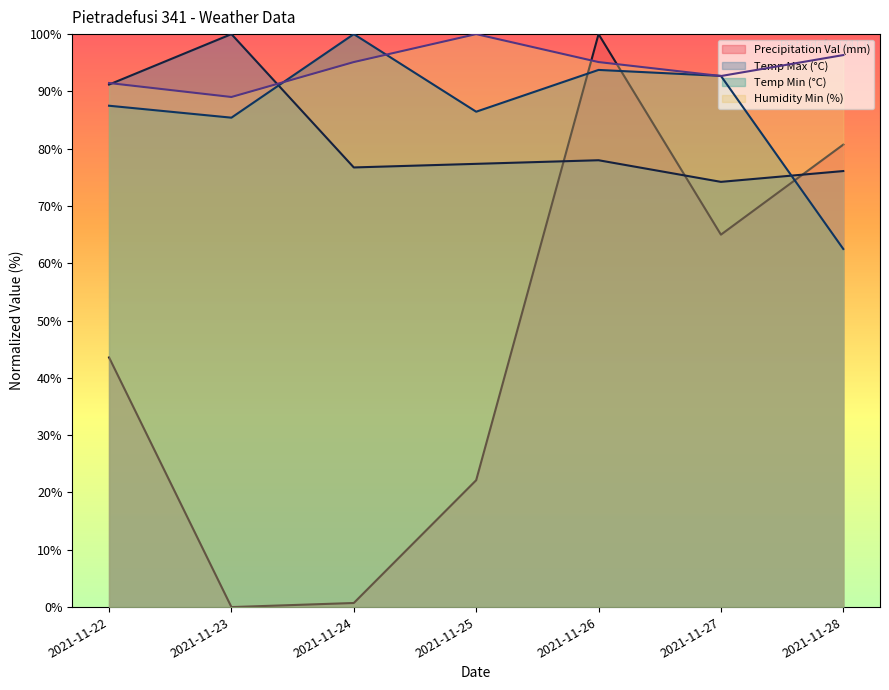

At which category is the sum across all series the highest?

2021-11-26